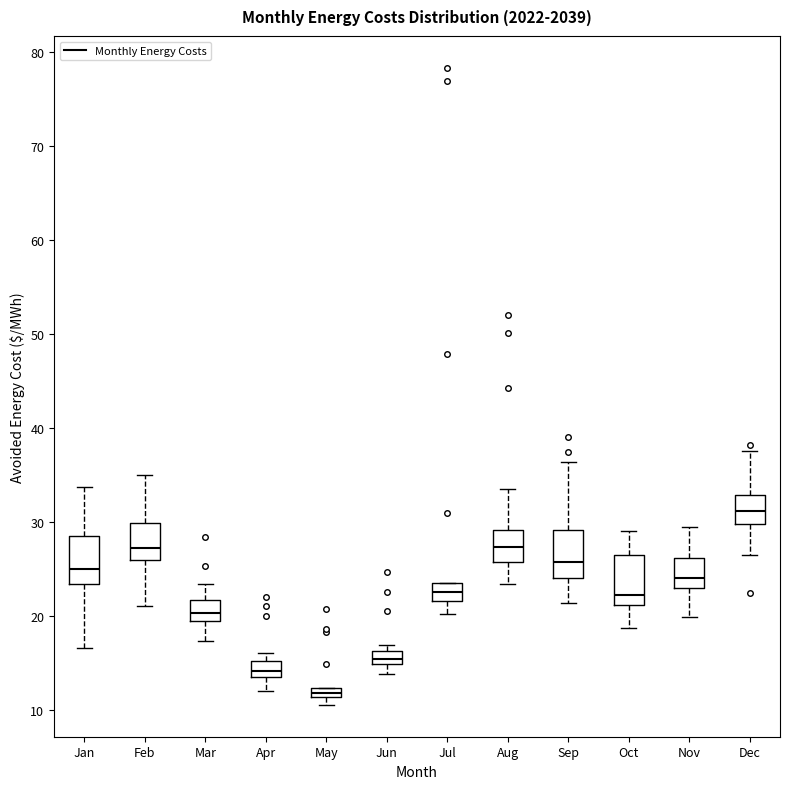

Where does the lower whisker of the box for Nov end on the y-axis? The values are not printed on the chart, so give them approximately, as read against the axis.

20